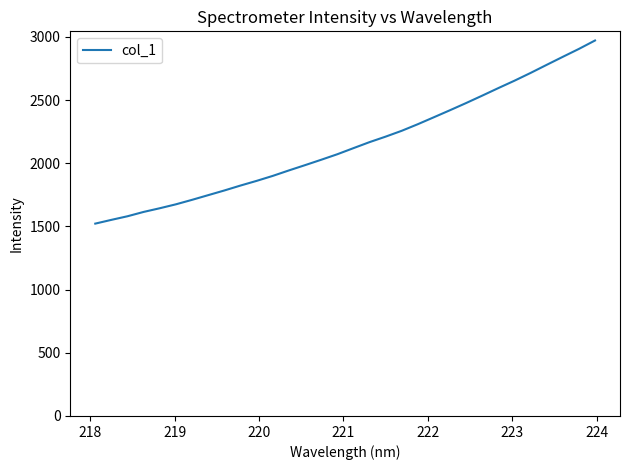

How many lines are shown in the chart?

1